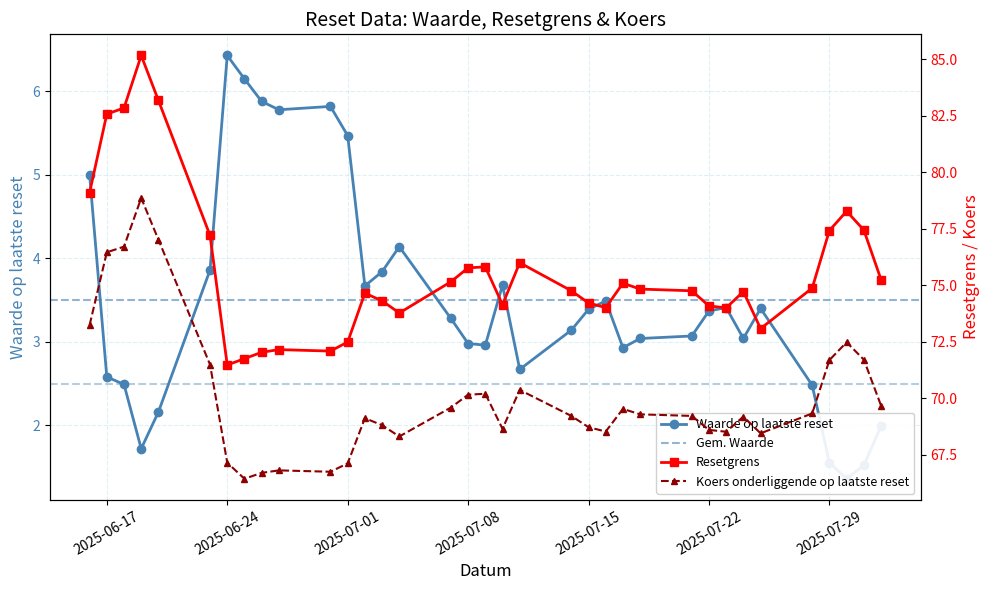

At which label does Resetgrens reach its minimum?

2025-06-24